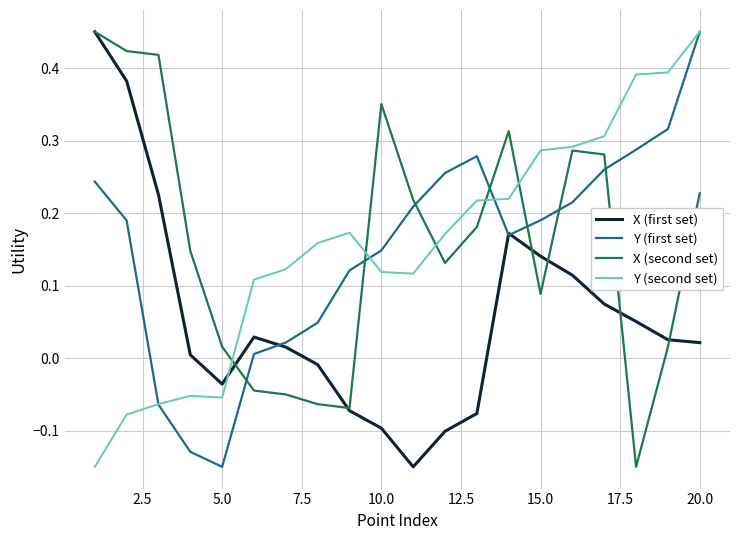

After their last crossing, which series has the higher values: X (first set) or Y (second set)?

Y (second set)